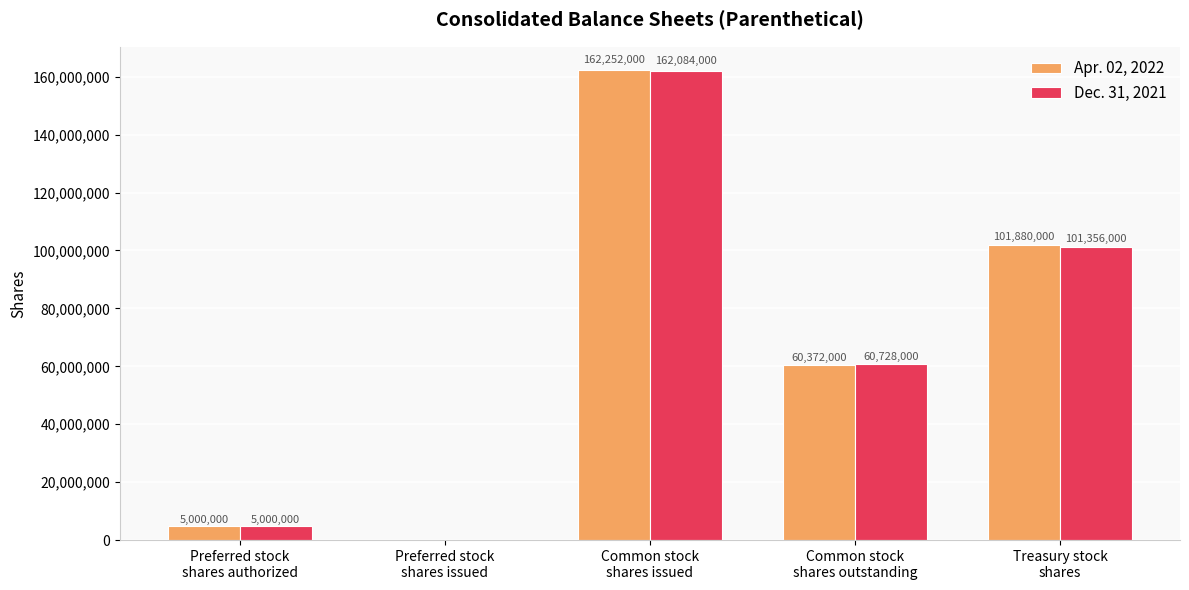

The value of Apr. 02, 2022 at Treasury stock
shares is 101880000. True or false?

True